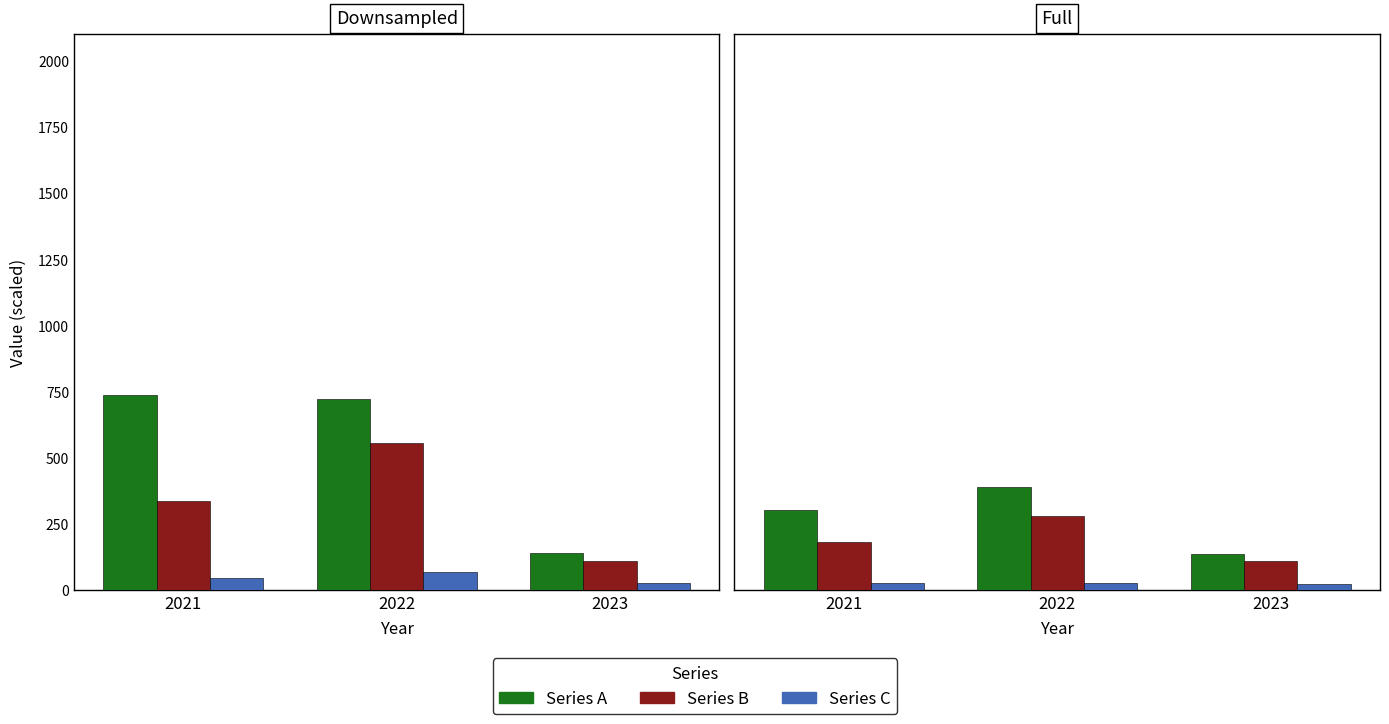

What is the difference between the maximum and minimum values in the Series B series?

168.3